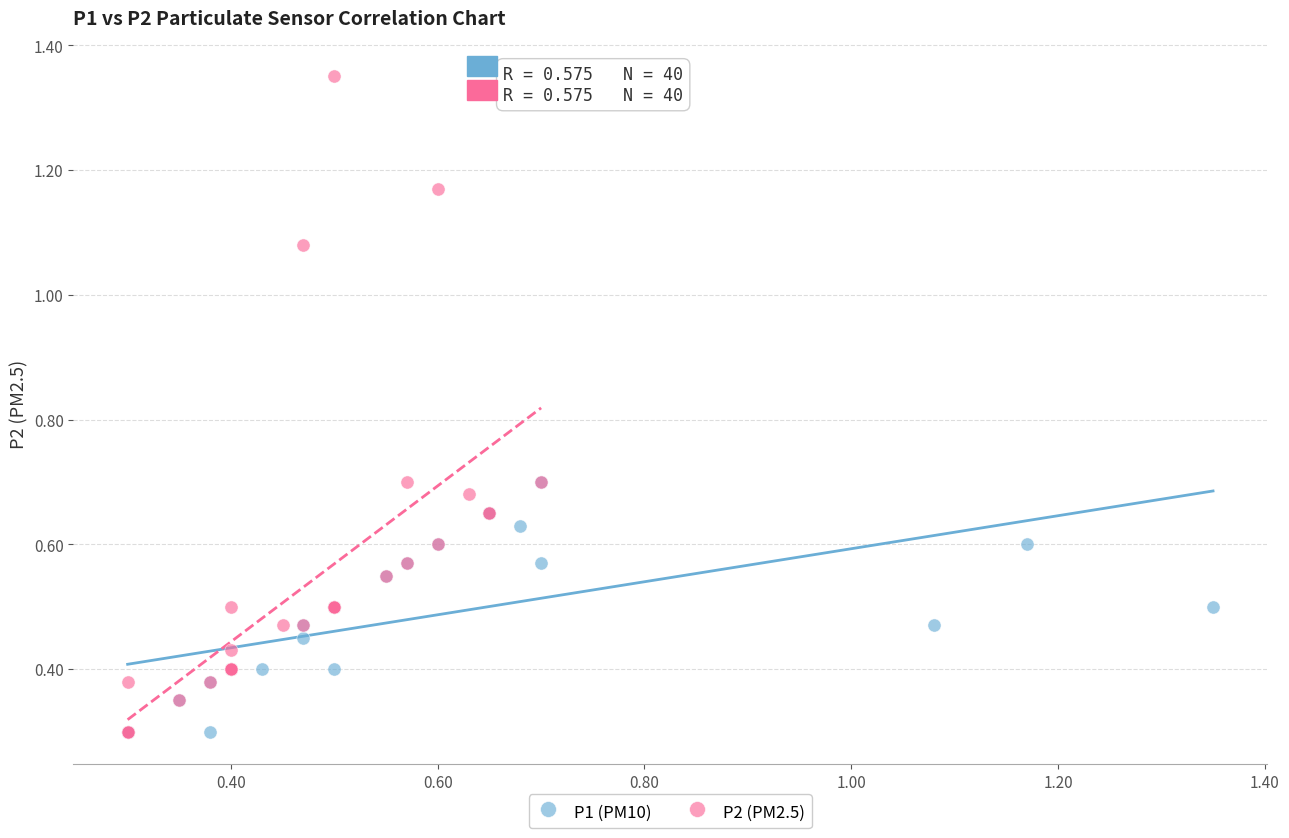

Which series reaches the maximum Y coordinate?

P2 (PM2.5)